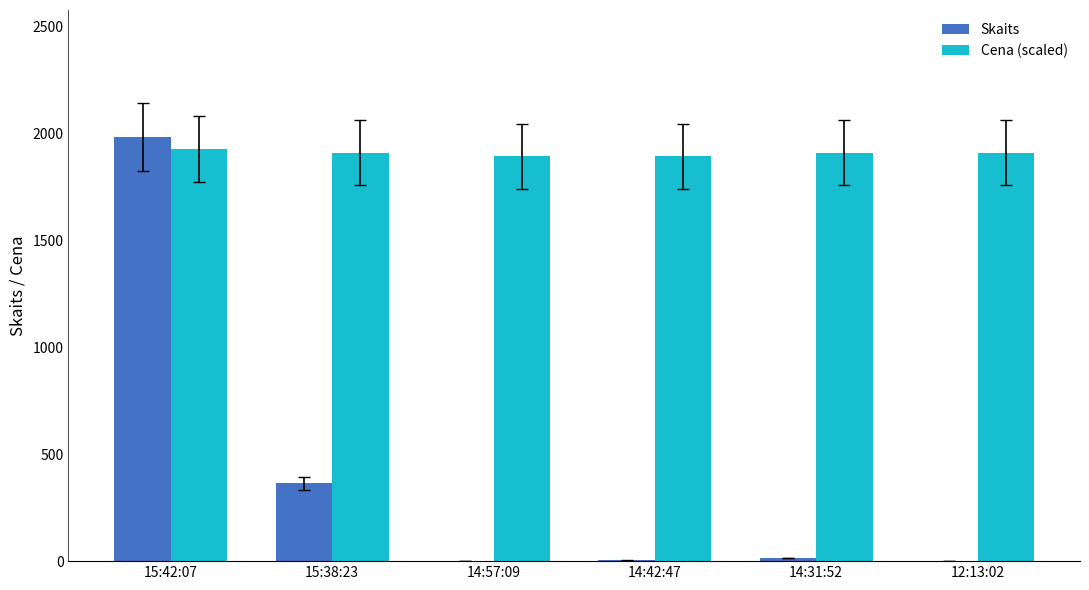

Is the value of Cena (scaled) at 15:42:07 greater than the value of Skaits at 15:42:07?

No